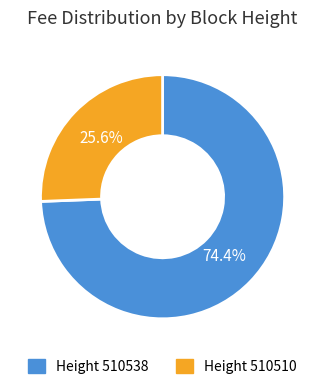

Is there a majority slice in this chart?

Yes